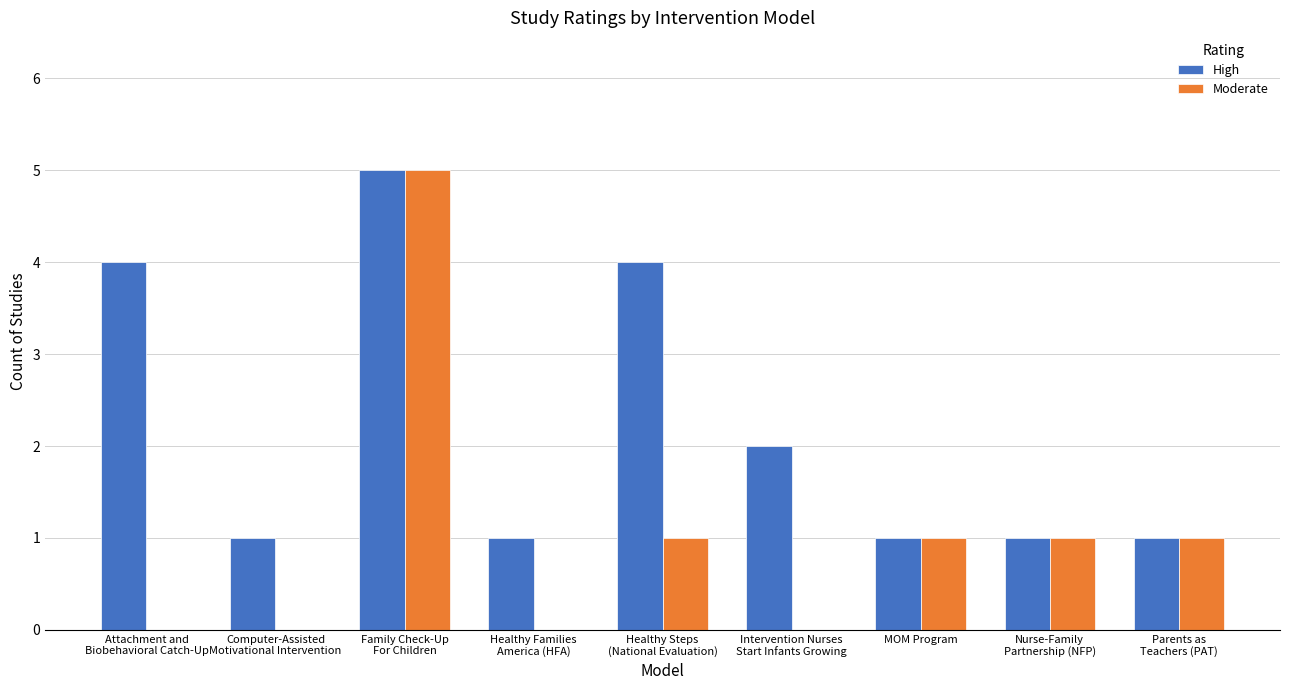

What is the maximum value for High?

5